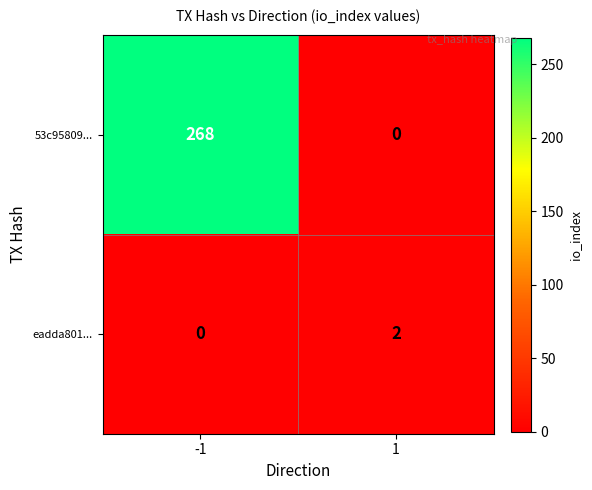

What is the difference between the 53c95809... values at -1 and 1?

268